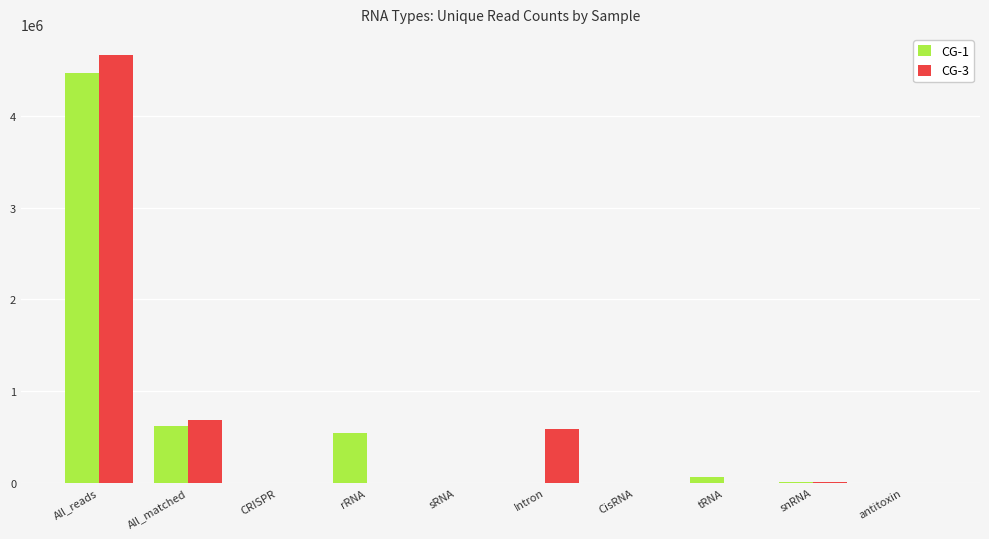

The value of CG-3 at All_matched is 686462. True or false?

True